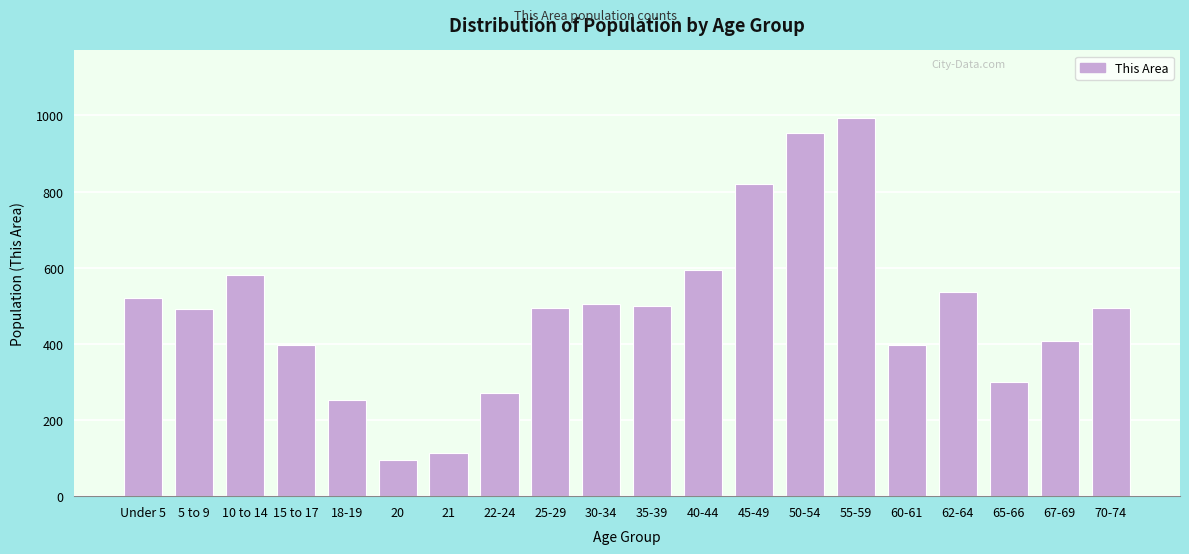

What is the difference between the maximum and minimum values?

896